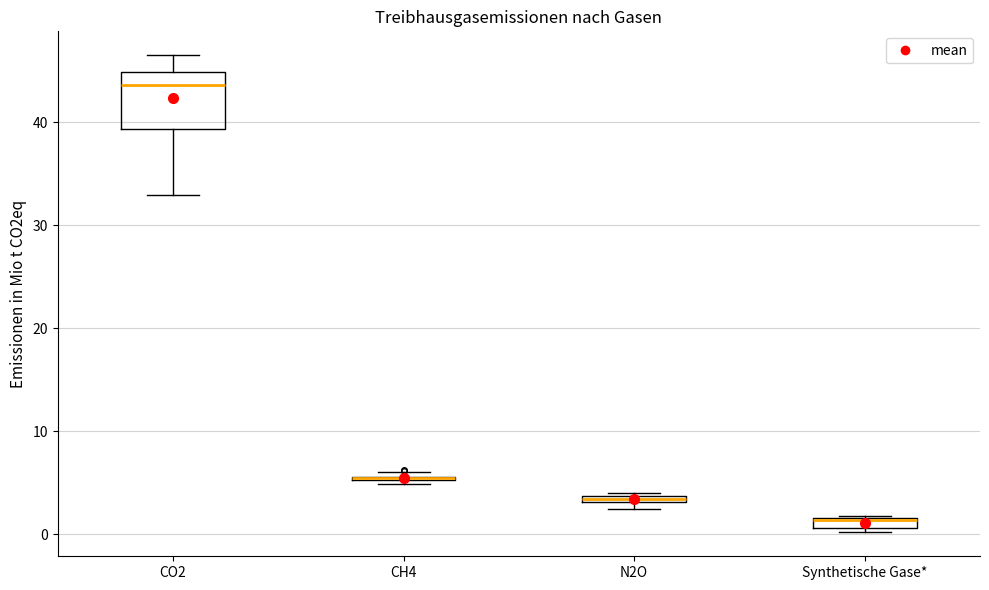

Where is the upper edge of the box for CH4 on the y-axis? The values are not printed on the chart, so give them approximately, as read against the axis.

6